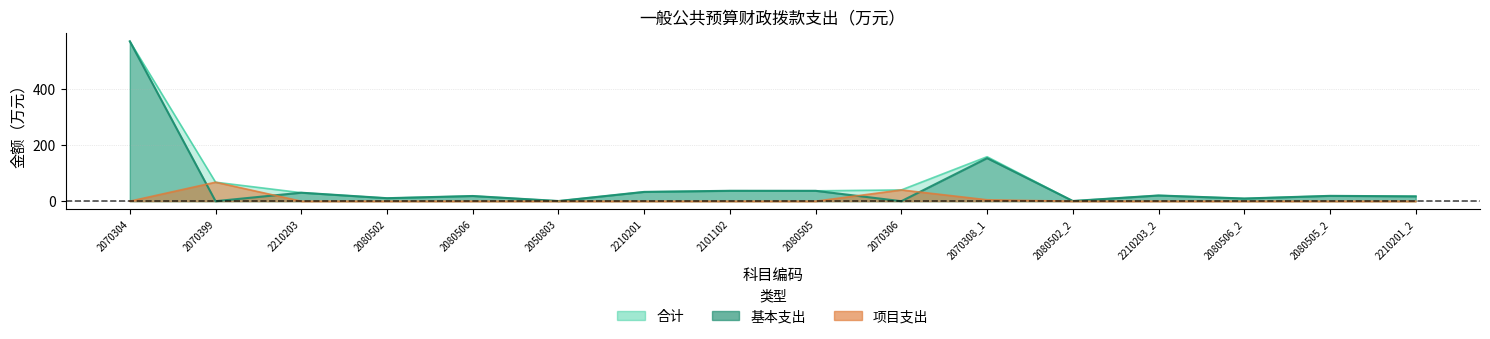

What is the average value of the 合计 series?

66.7